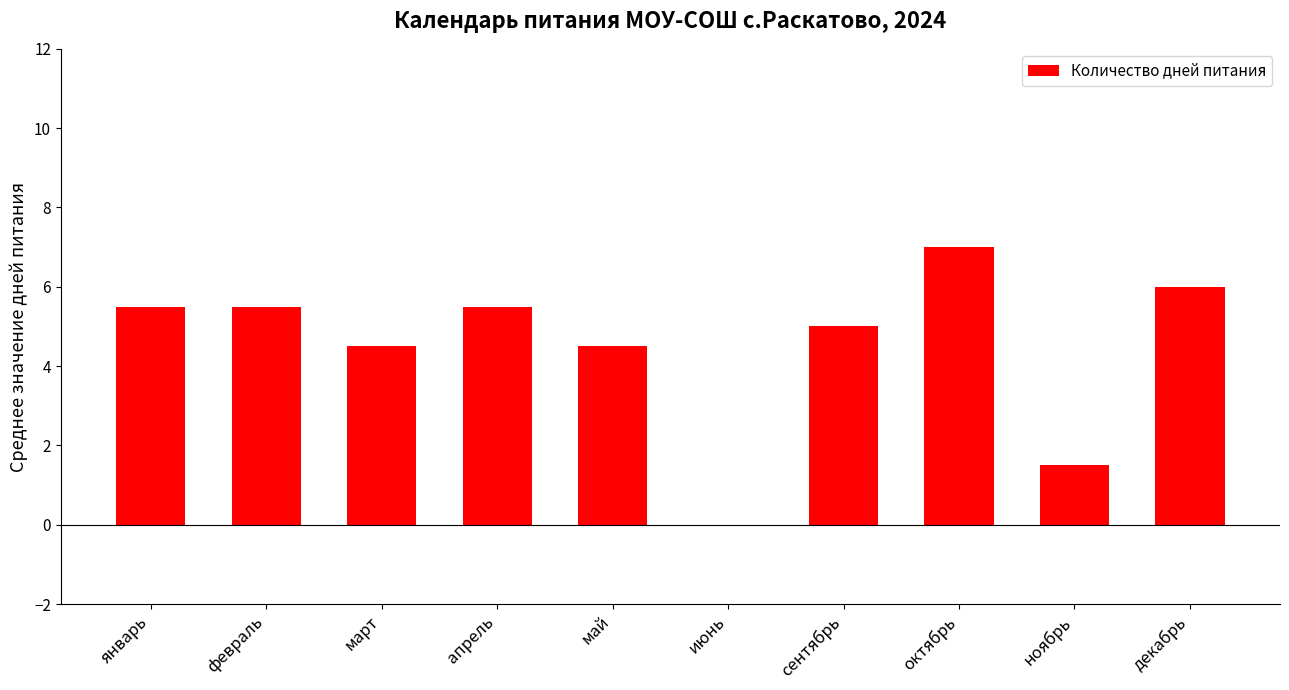

What is the change in value from май to сентябрь?

+0.5